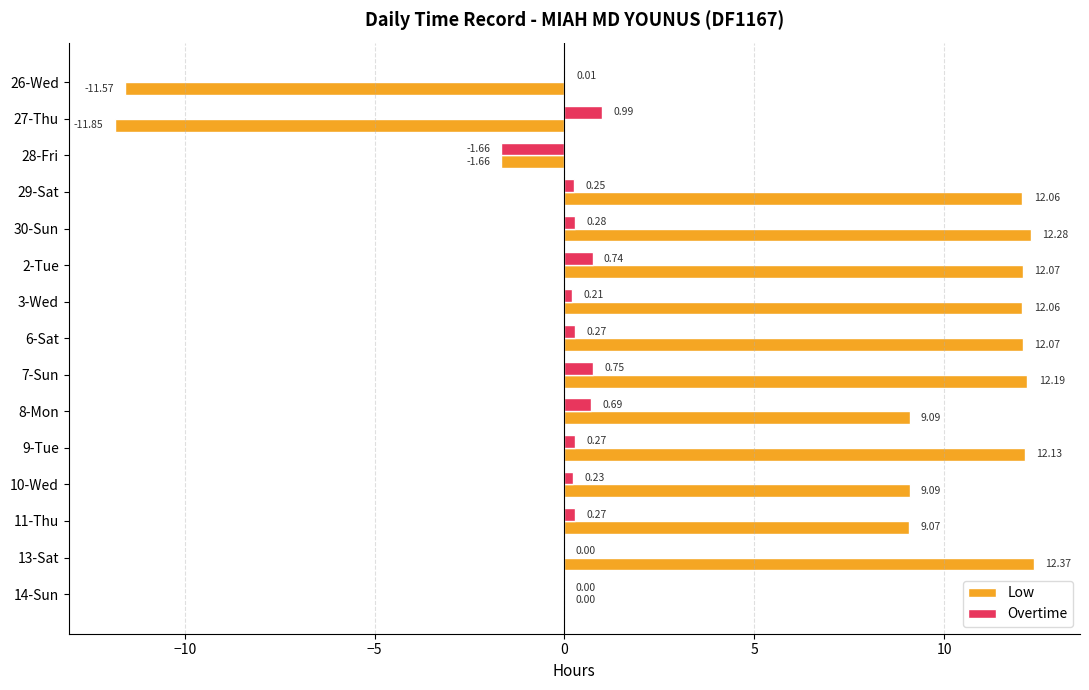

Is the value of Low at 2-Tue greater than the value of Overtime at 3-Wed?

Yes